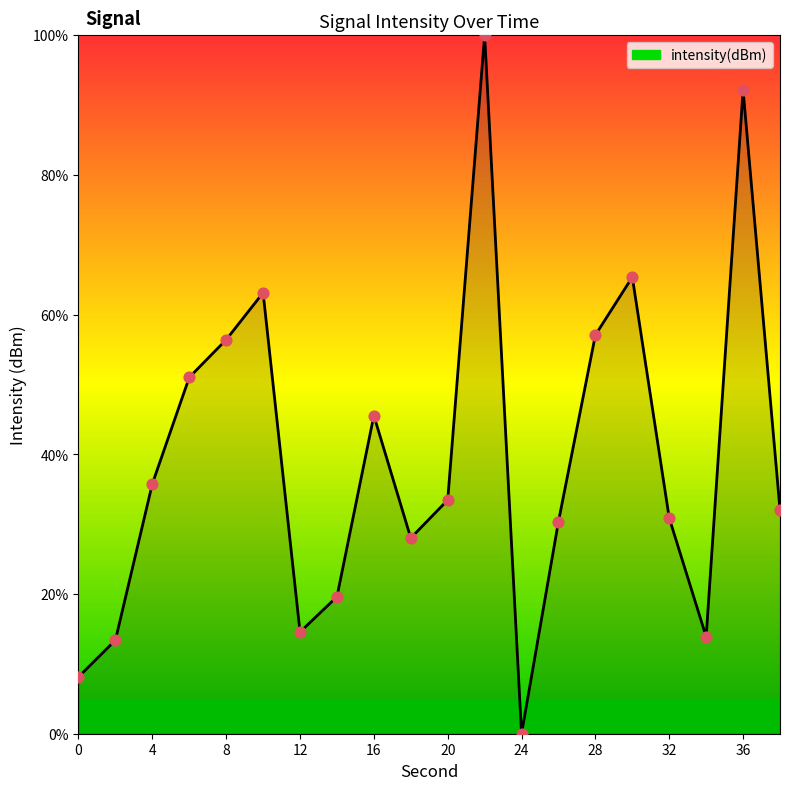

What is the maximum value shown in the chart?

100.0